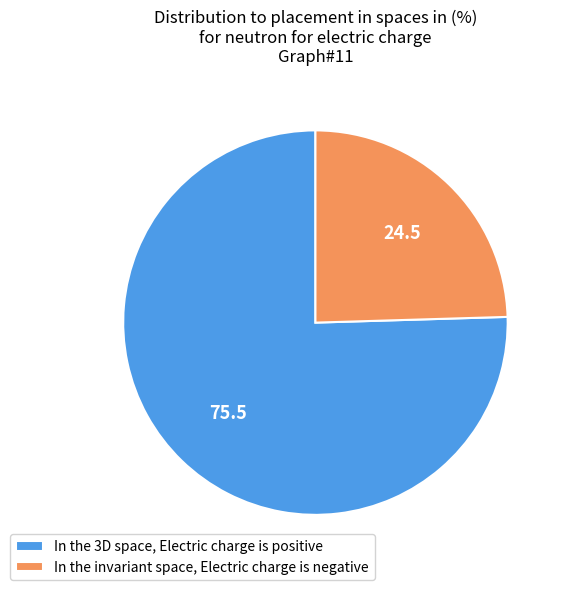

Combined, do In the 3D space, Electric charge is positive and In the invariant space, Electric charge is negative account for over 50%?

Yes